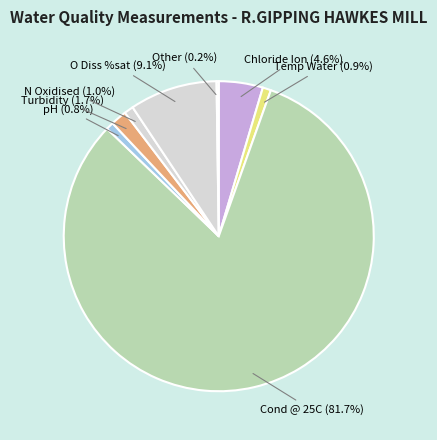

Do Chloride Ion (4.6%) and Temp Water (0.9%) together represent more than half of the pie?

No